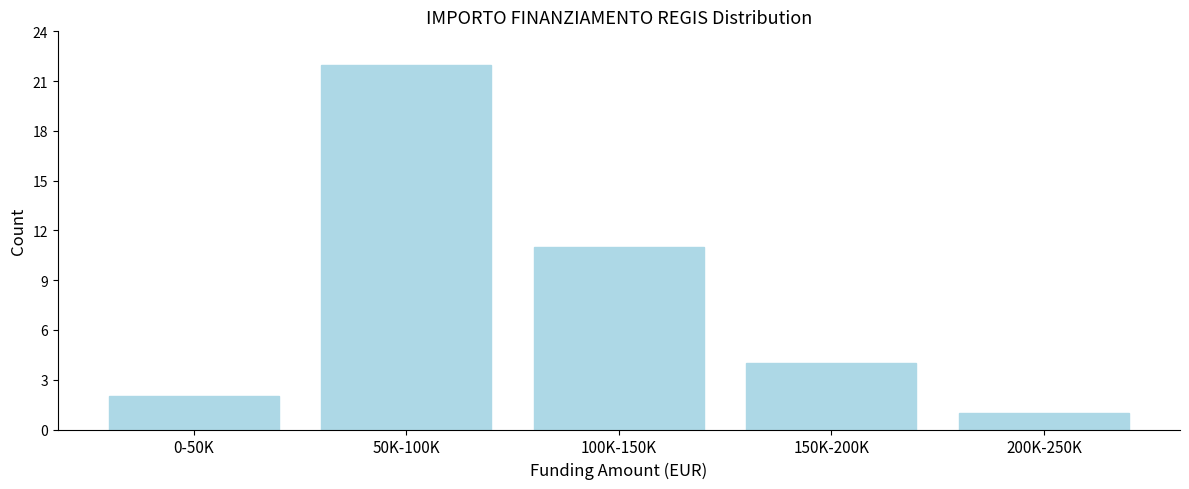

Reading left to right, extract all data points from this chart.

0-50K=2	50K-100K=22	100K-150K=11	150K-200K=4	200K-250K=1